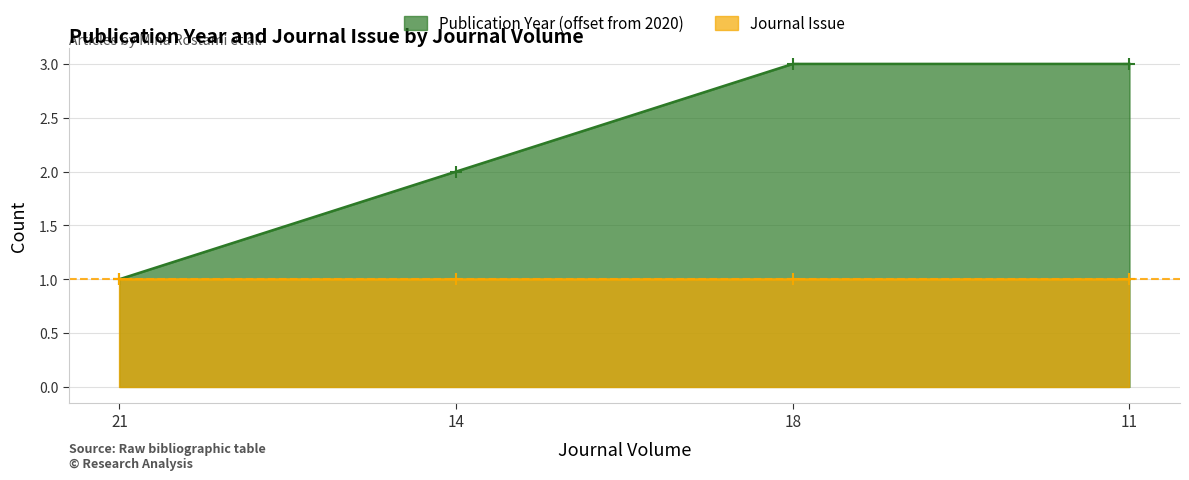

Approximately how many times larger is the value at 21 compared to 14?

0.5